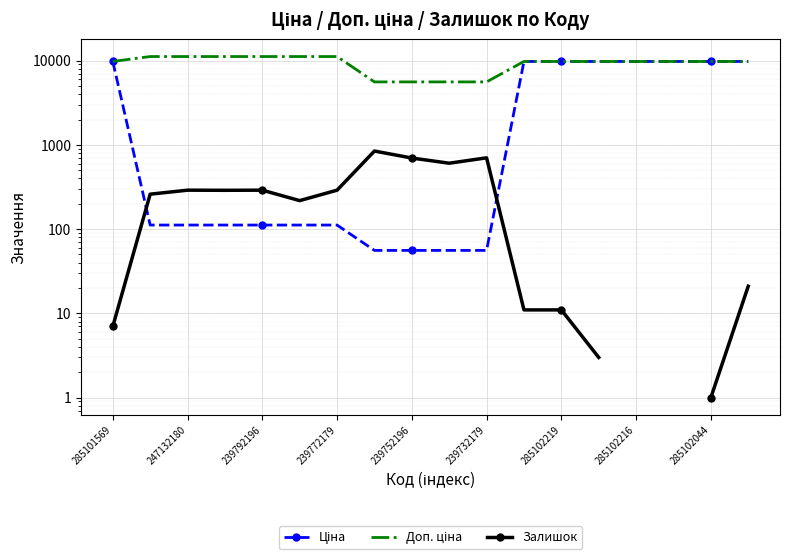

At which category does the chart reach its peak across all series?

247132180